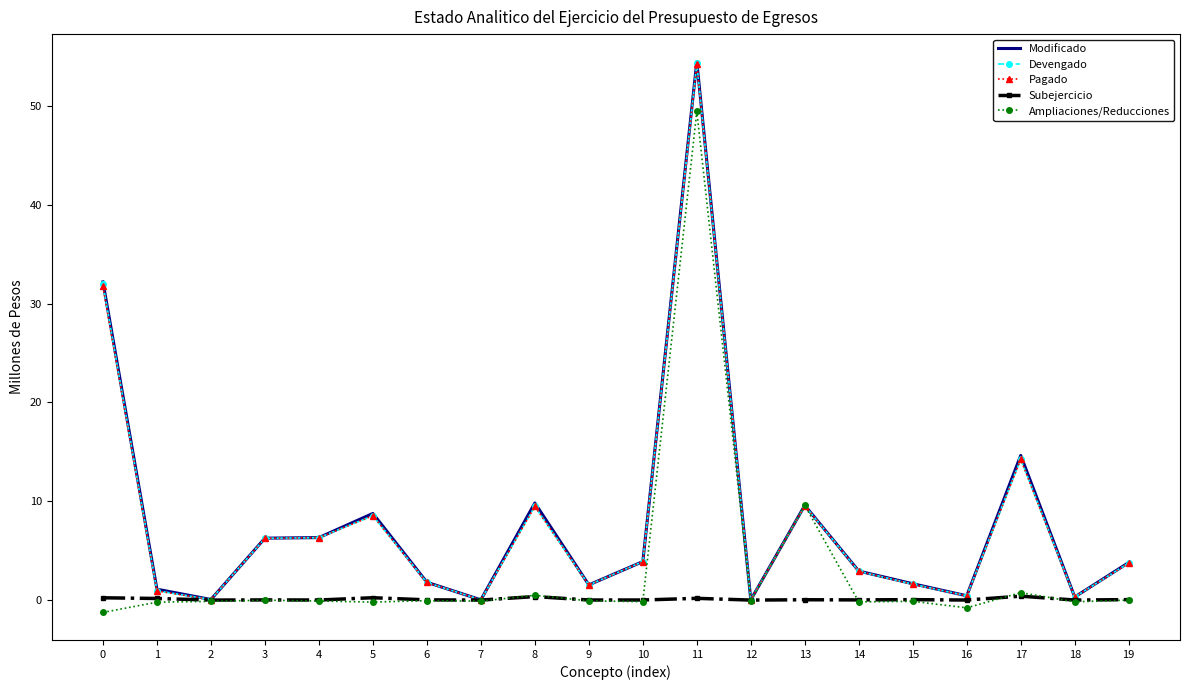

Is it true that Modificado equals 1.2 at 19?

False